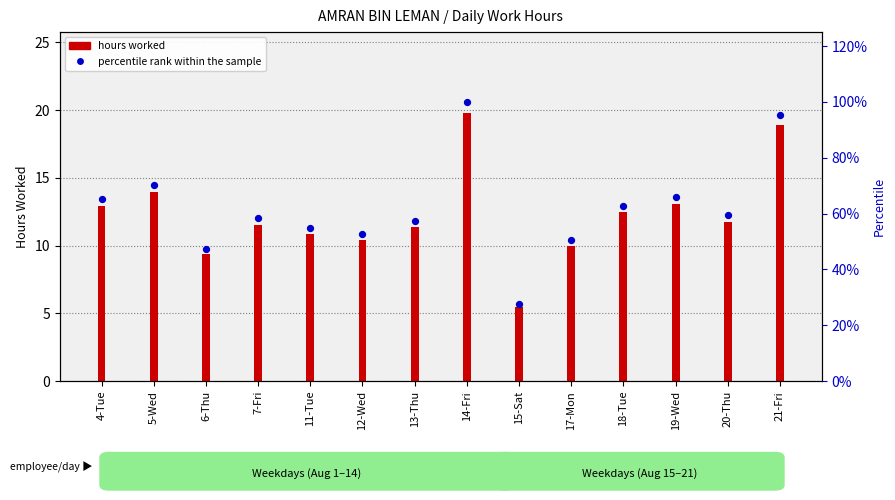

Which series reaches the minimum Y coordinate?

hours worked